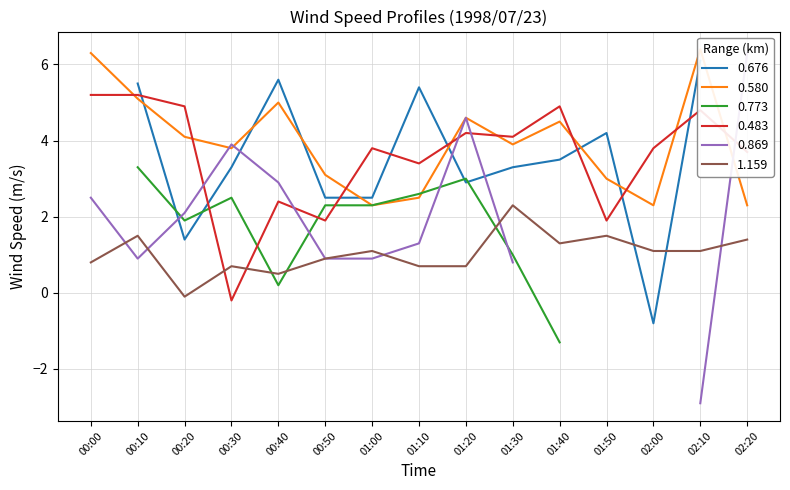

In 0.580, how many points are lower than both neighbors (excluding endpoints)?

4